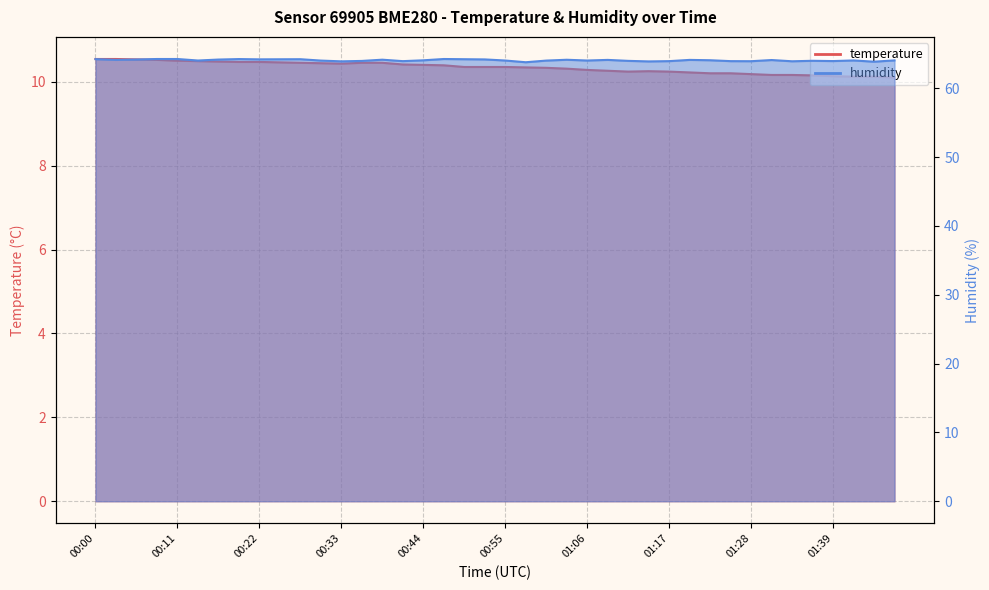

Which series has the largest total across all categories?

humidity